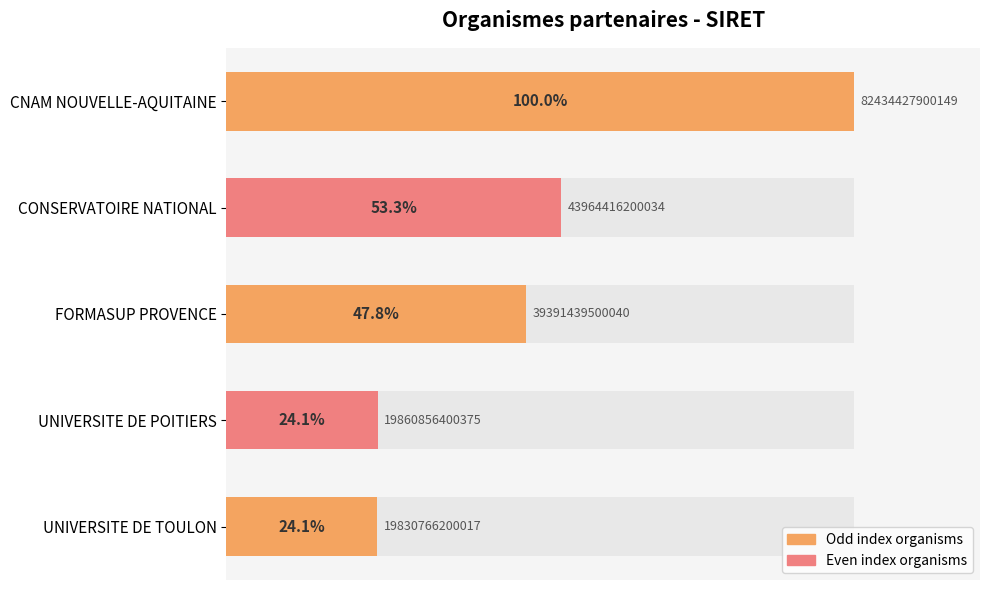

What is the value of the 5th bar from the left?

24.1